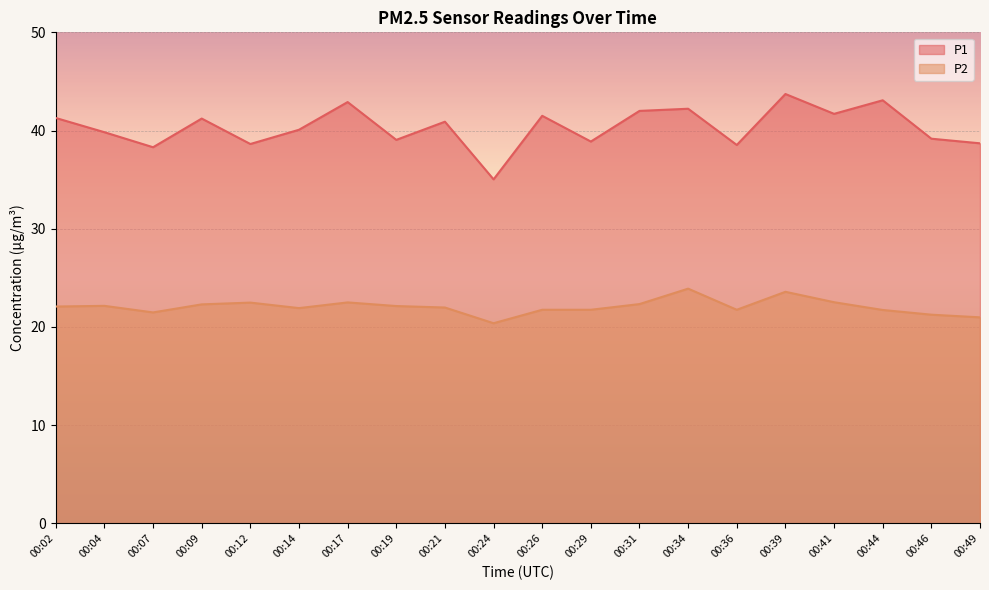

True or false: P1 has more than 1 points higher than both neighbors.

True